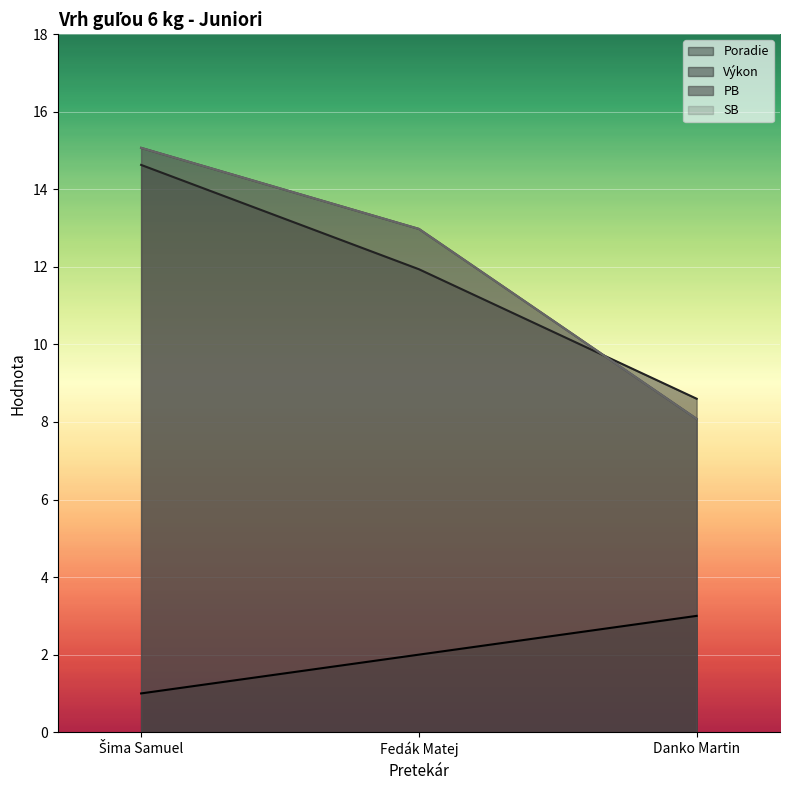

At which label does Výkon reach its minimum?

Danko Martin